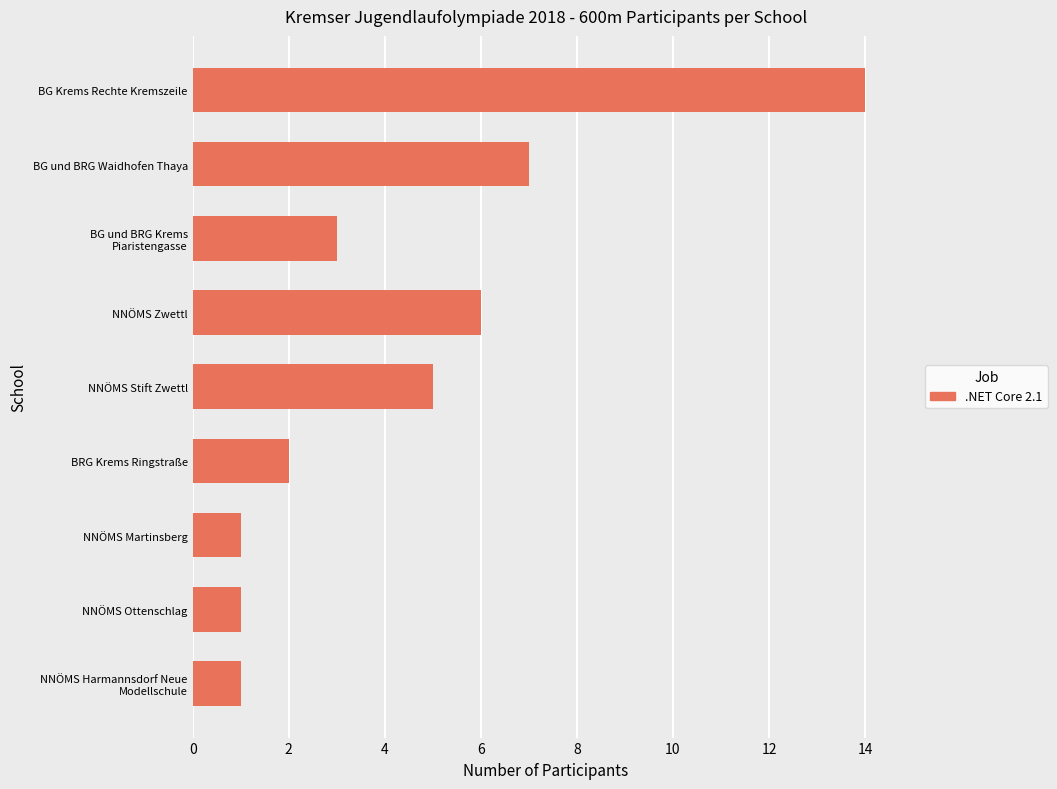

Is it true that the value at BG Krems Rechte Kremszeile is 3?

False